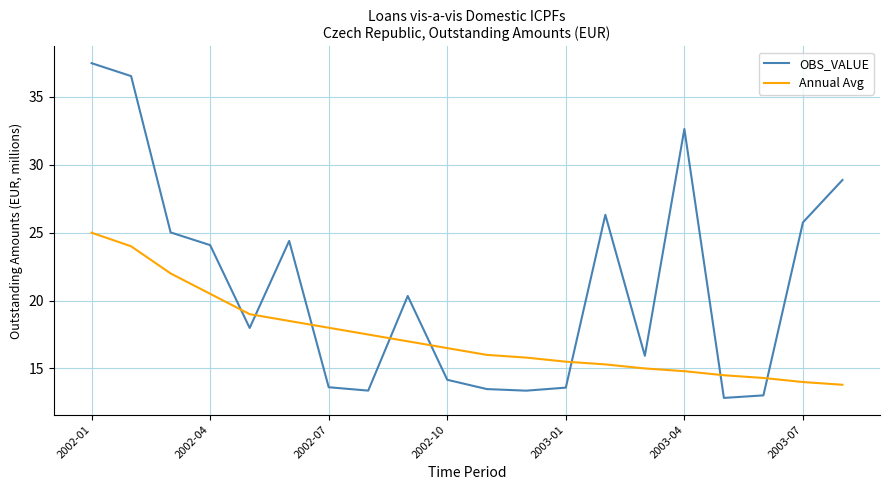

What is the difference between the maximum and minimum values in the OBS_VALUE series?

24.7